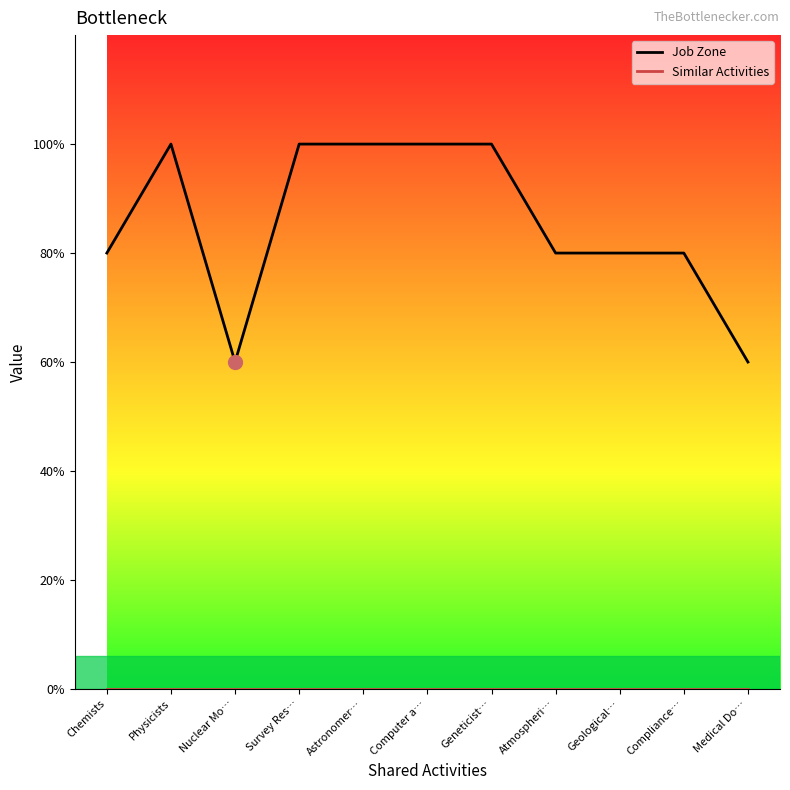

Is this an area chart (filled region under the line)?

No